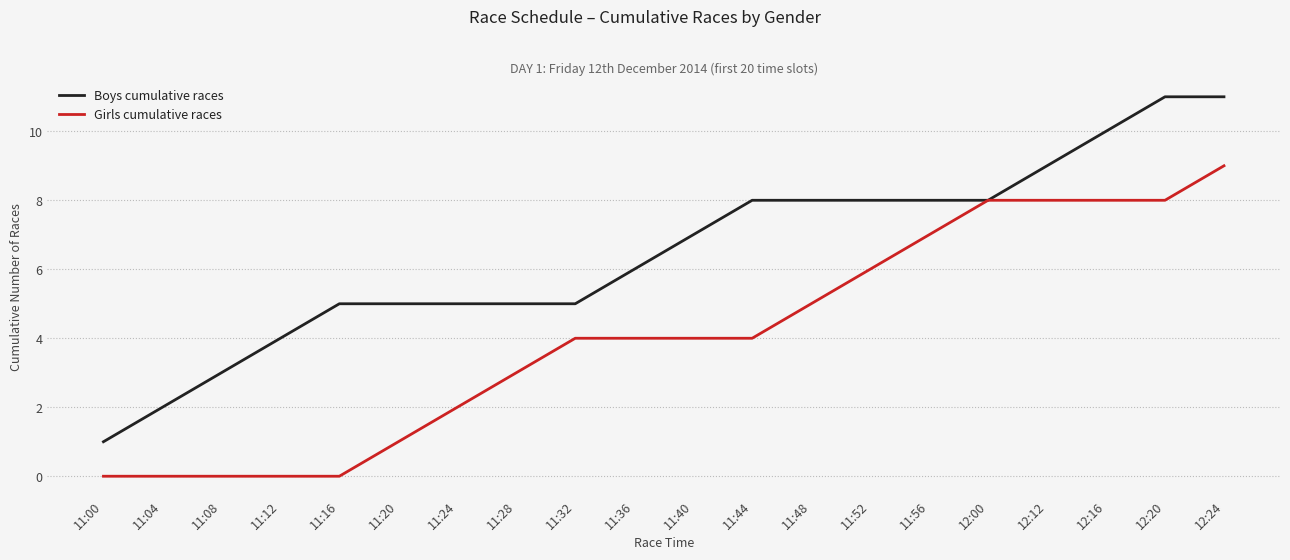

At 11:44, list the series in order from smallest to largest.

Girls cumulative races, Boys cumulative races